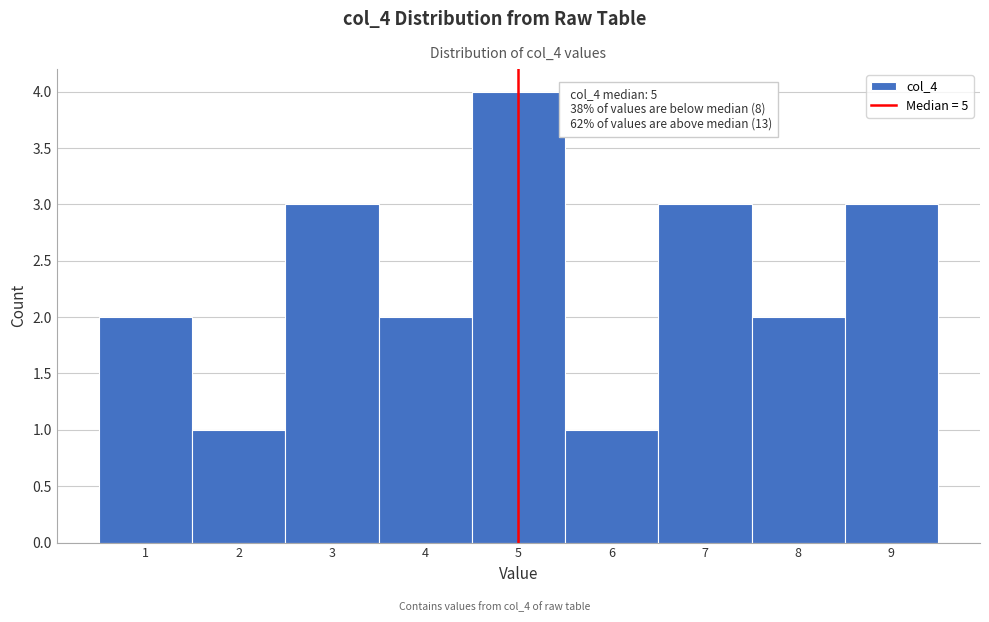

Which range on the x-axis has the tallest bar?

4.5 to 5.5